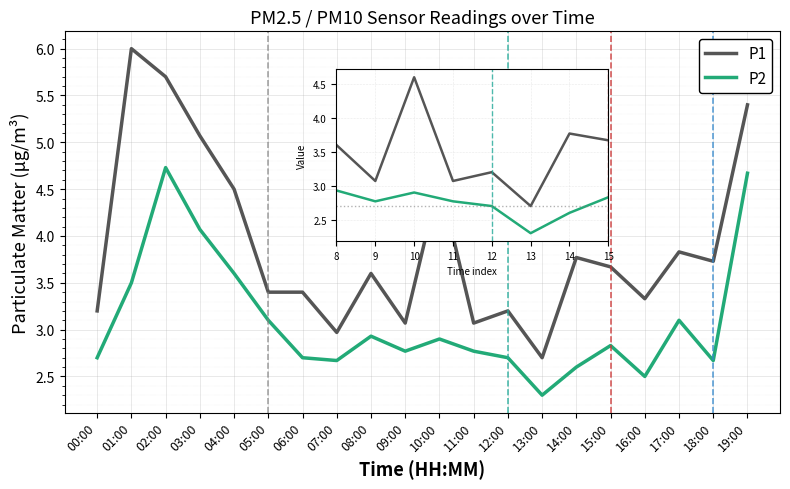

True or false: P1 has more than 1 points higher than both neighbors.

True